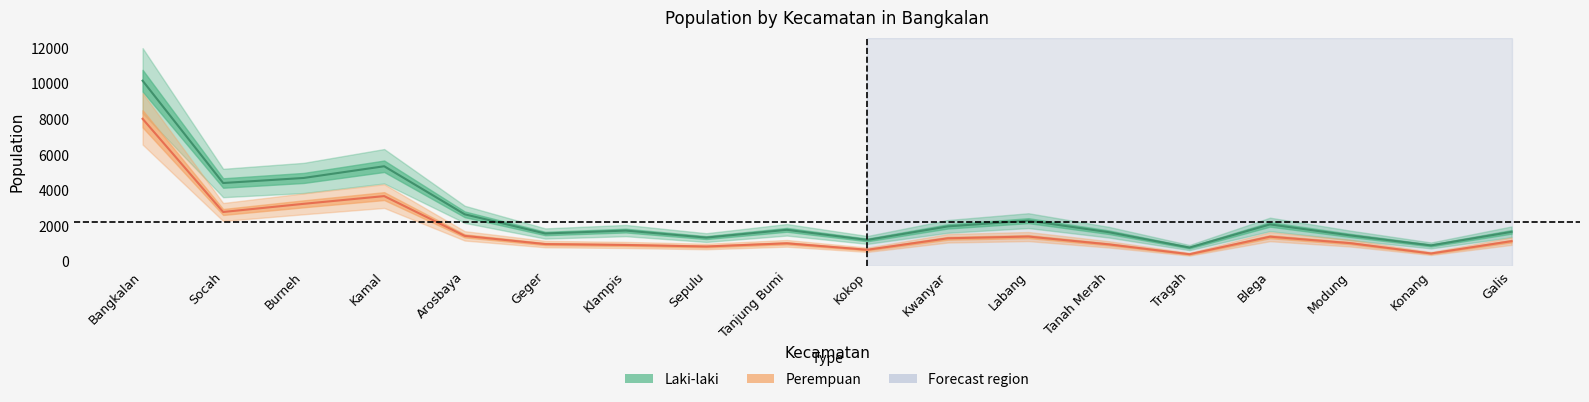

What is the value of the Laki-laki point at the 6th from the left?

1592